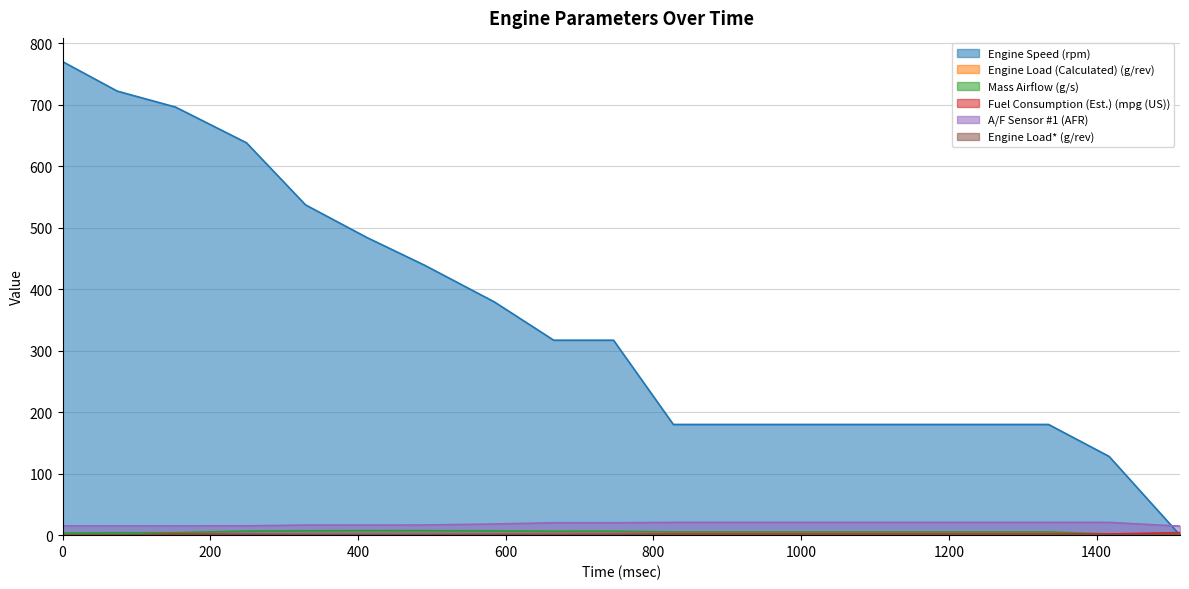

What is the difference between the highest and lowest values at 1513?

14.7